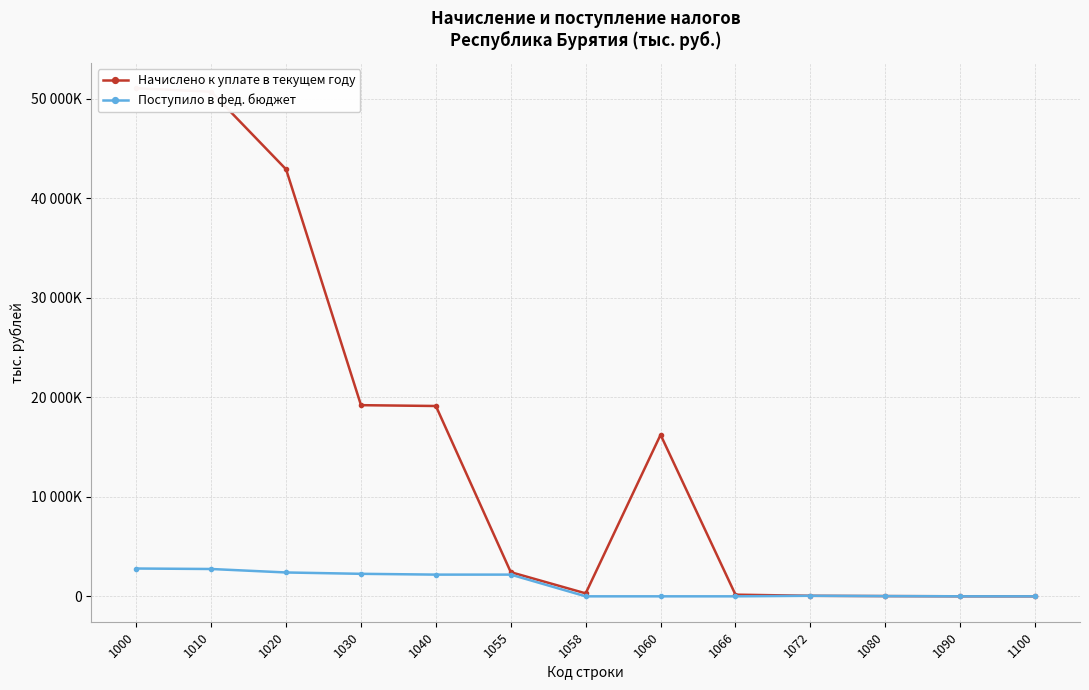

What is the difference between the Начислено к уплате в текущем году values at 1066 and 1030?

19044621